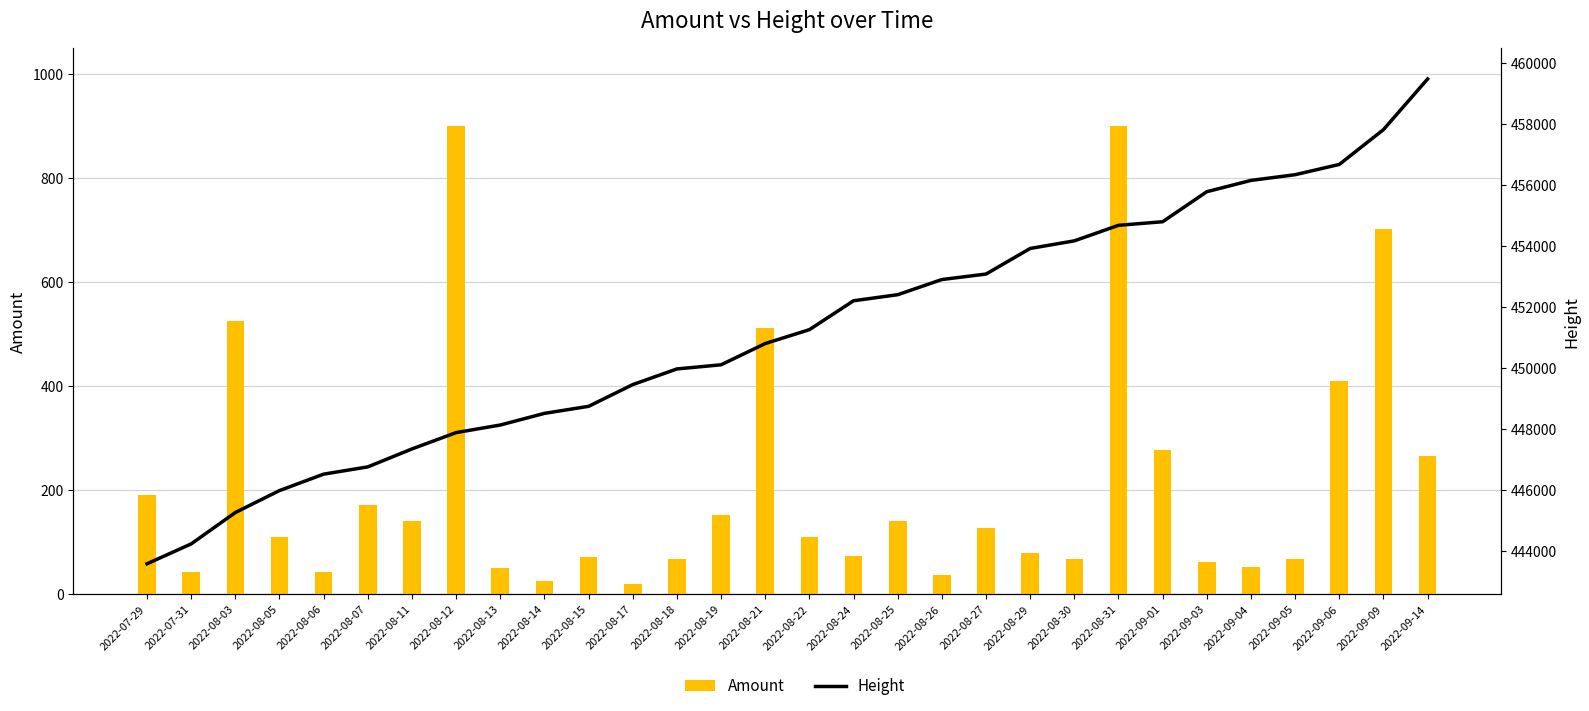

Is the value of Amount at 2022-08-26 greater than the value of Height at 2022-09-14?

No